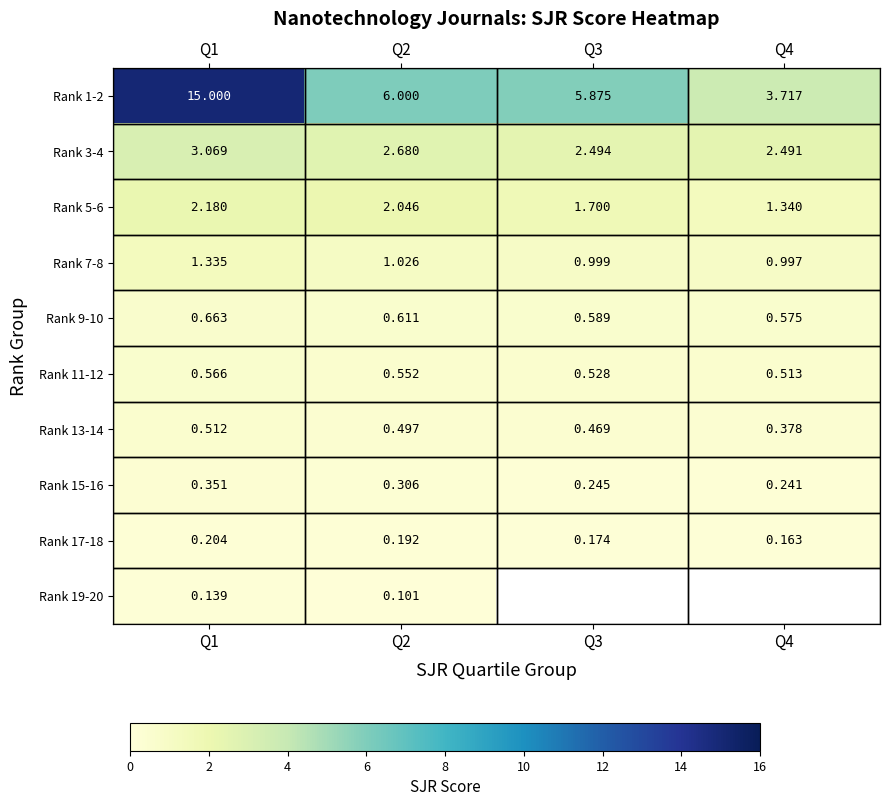

What is the spread (max minus min) of values at Q1?

14.9